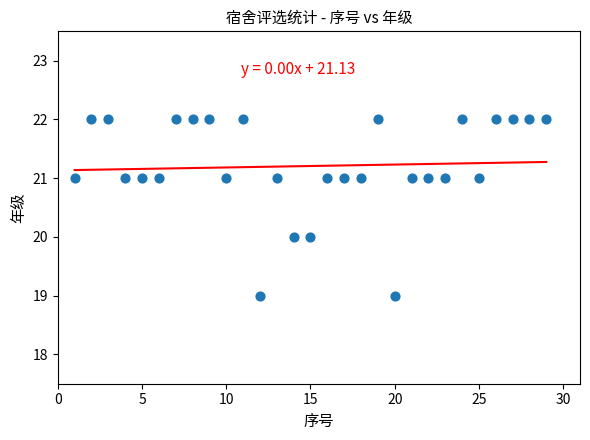

What is the range of X values (max minus min)?

28